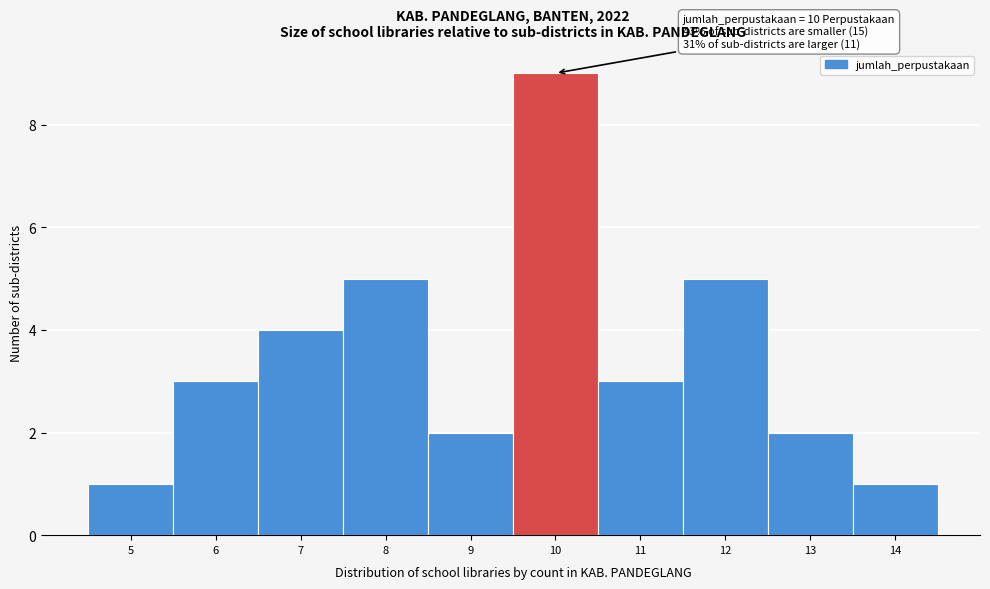

Which range on the x-axis has the tallest bar?

9.5 to 10.5